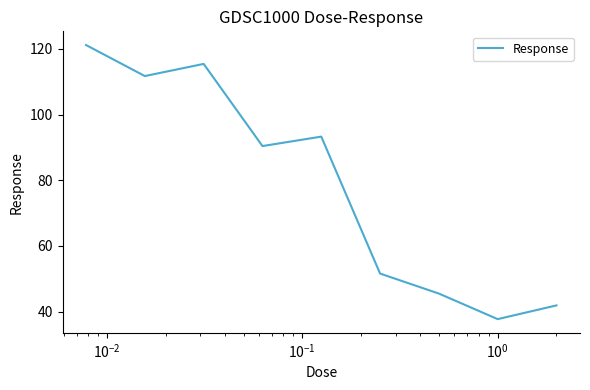

What is the maximum value shown in the chart?

121.1